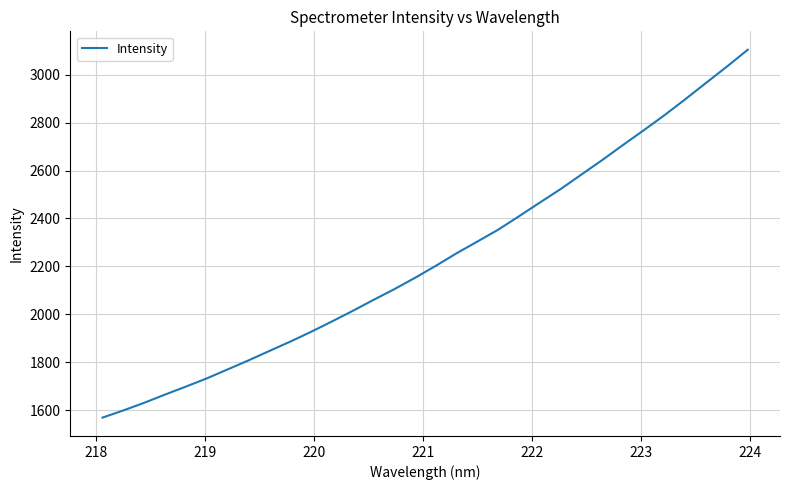

What is the maximum value shown in the chart?

3104.3